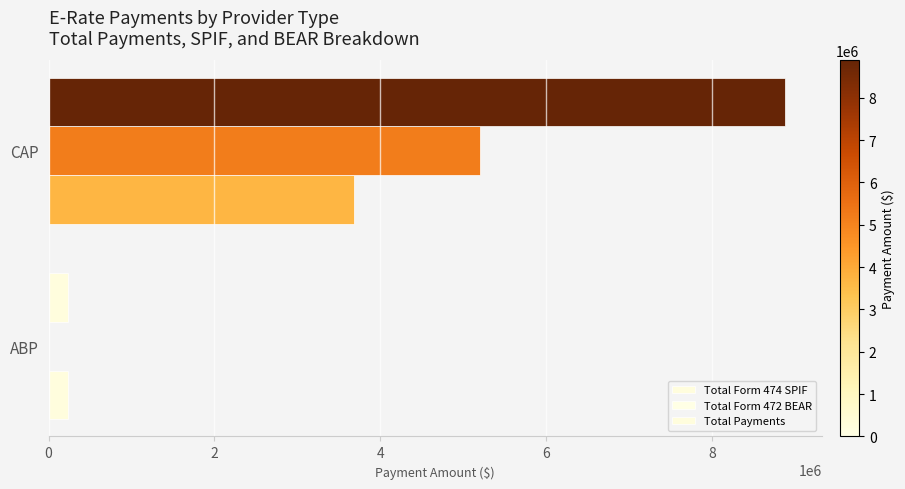

How many data points does each series have?

2